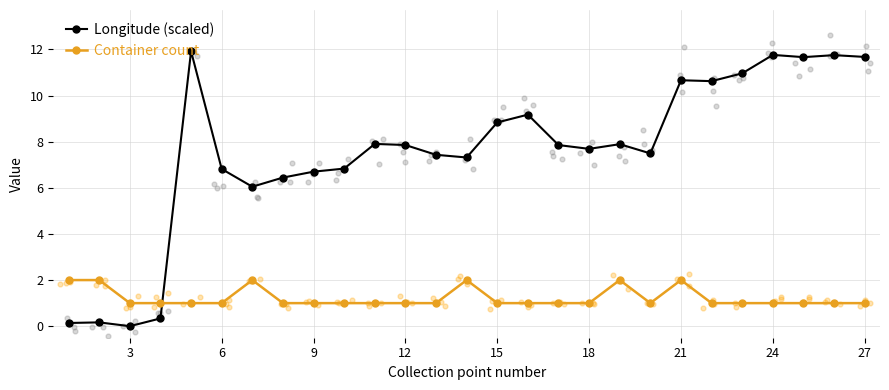

True or false: Container count has more than 1 interior local peaks.

True